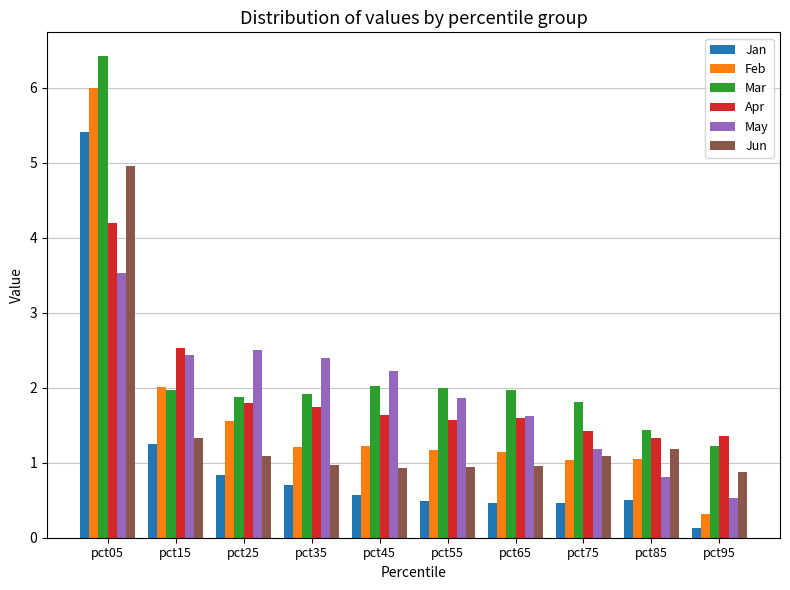

What is the average value of the Feb series?

1.7